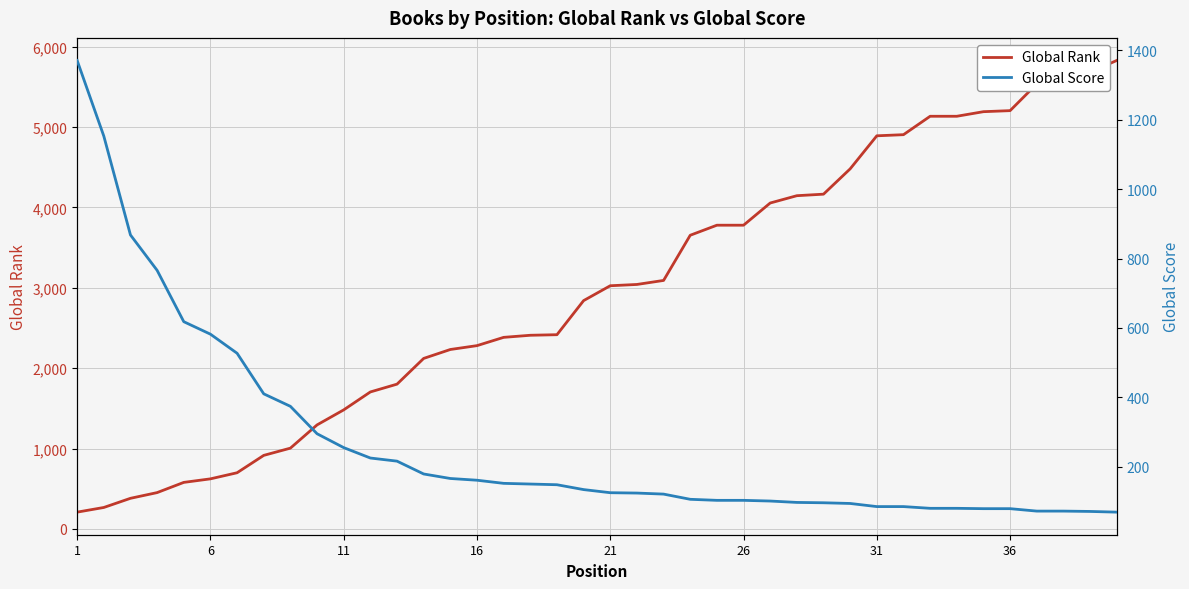

True or false: Global Rank has more than 1 interior local peaks.

False